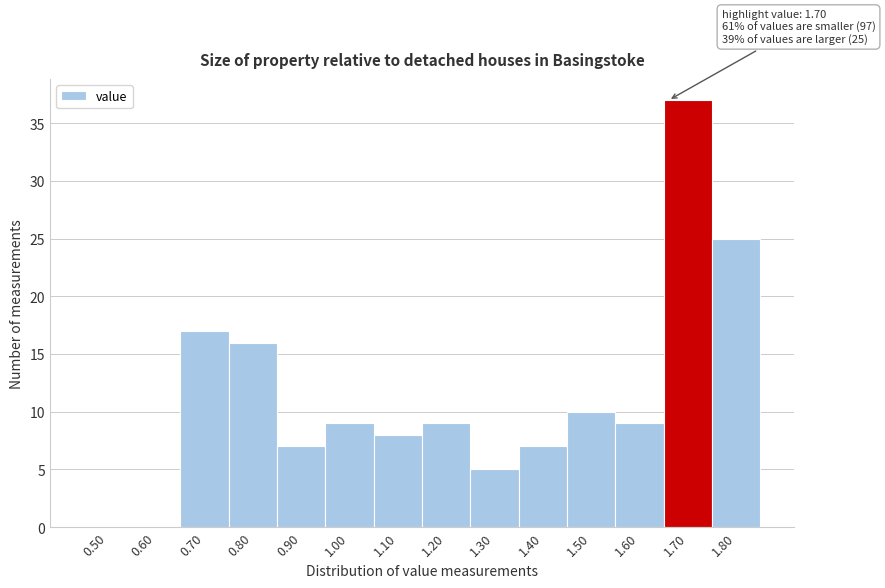

Reading left to right, extract all data points from this chart.

0.50=0	0.60=0	0.70=17	0.80=16	0.90=7	1.00=9	1.10=8	1.20=9	1.30=5	1.40=7	1.50=10	1.60=9	1.70=37	1.80=25